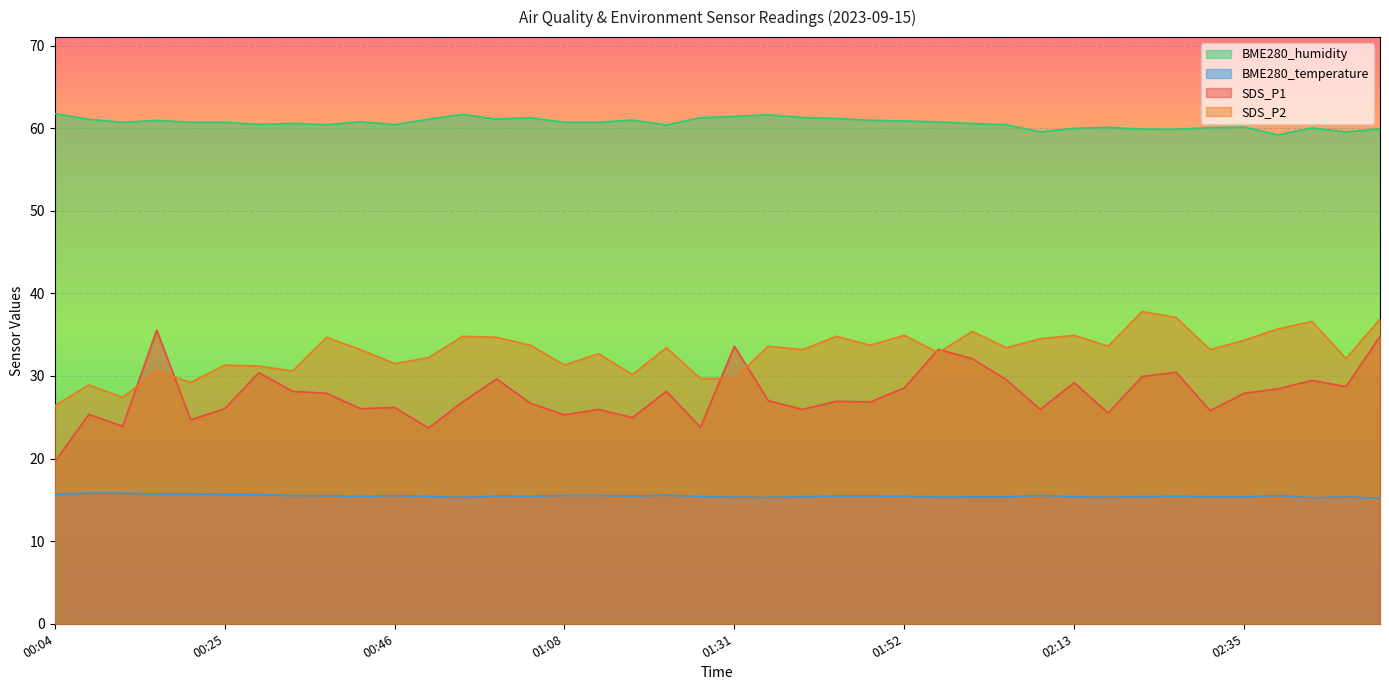

Where is BME280_temperature nearest to the value 15?

02:52